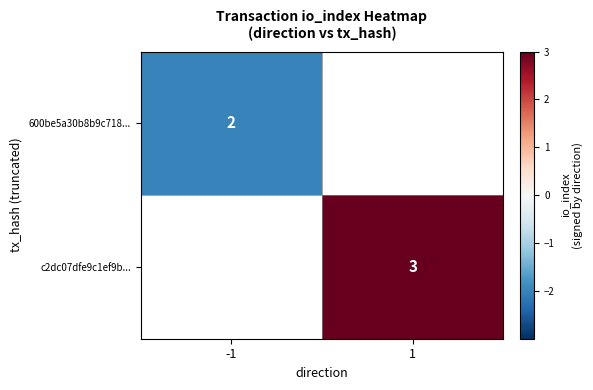

The 600be5a30b8b9c718... series shows 2 at -1. True or false?

True